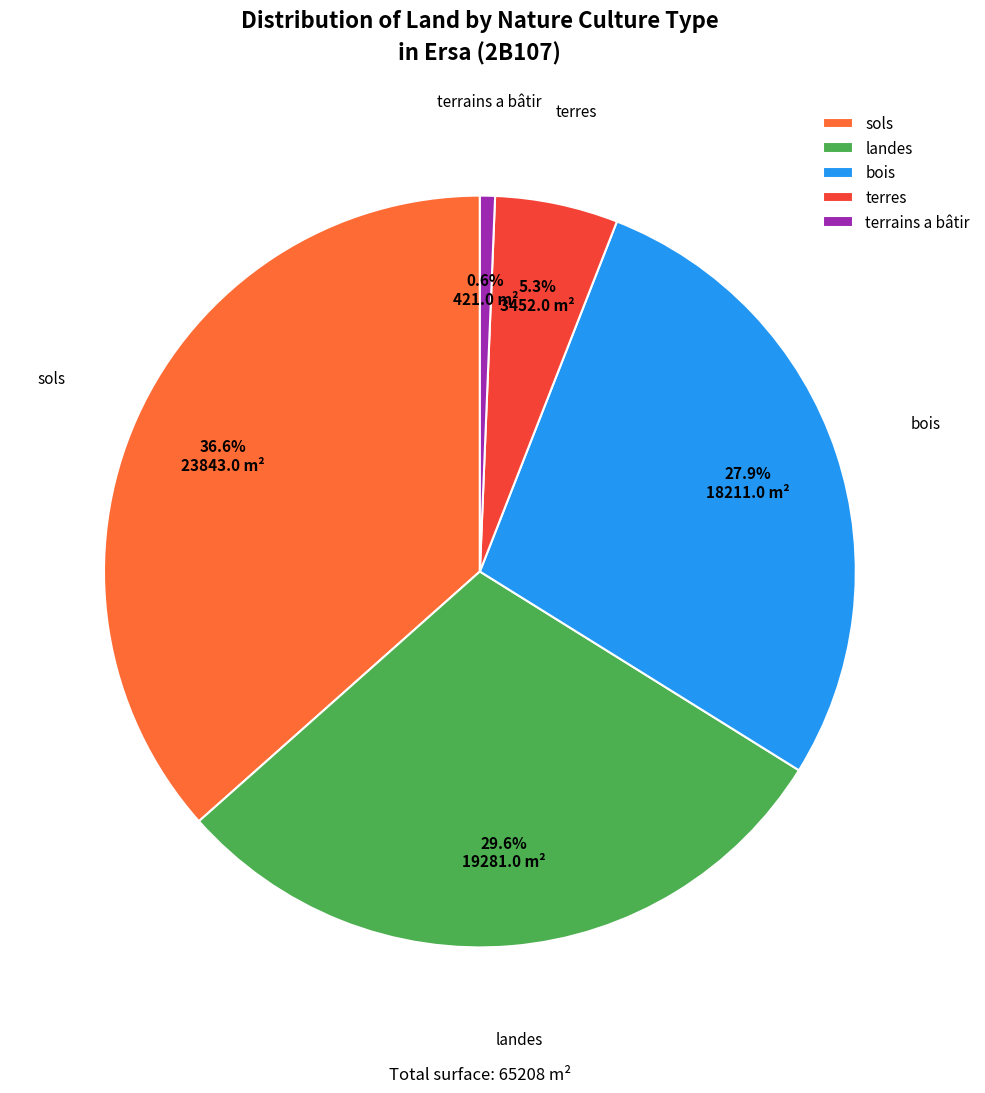

Between landes and sols, which is larger?

sols